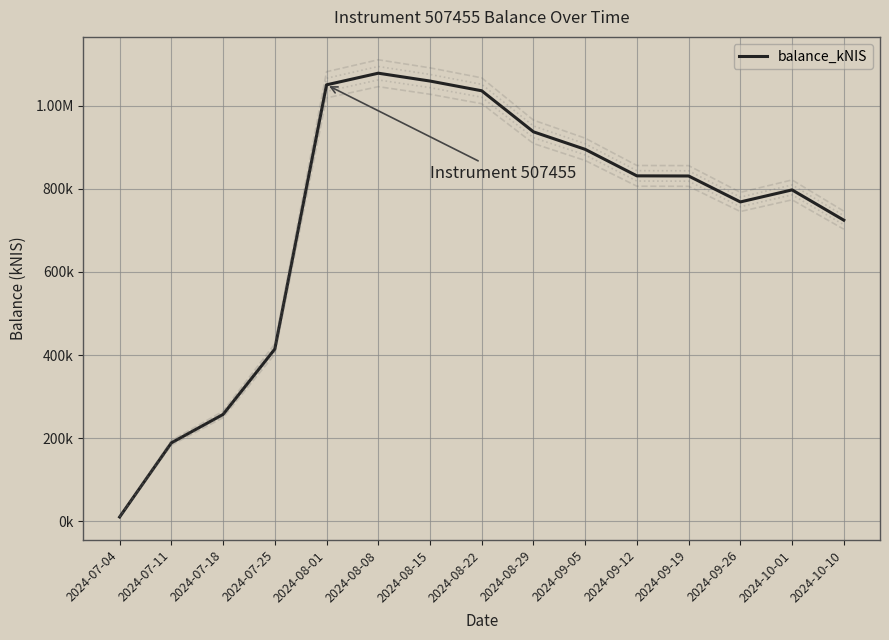

Is this an area chart (filled region under the line)?

No